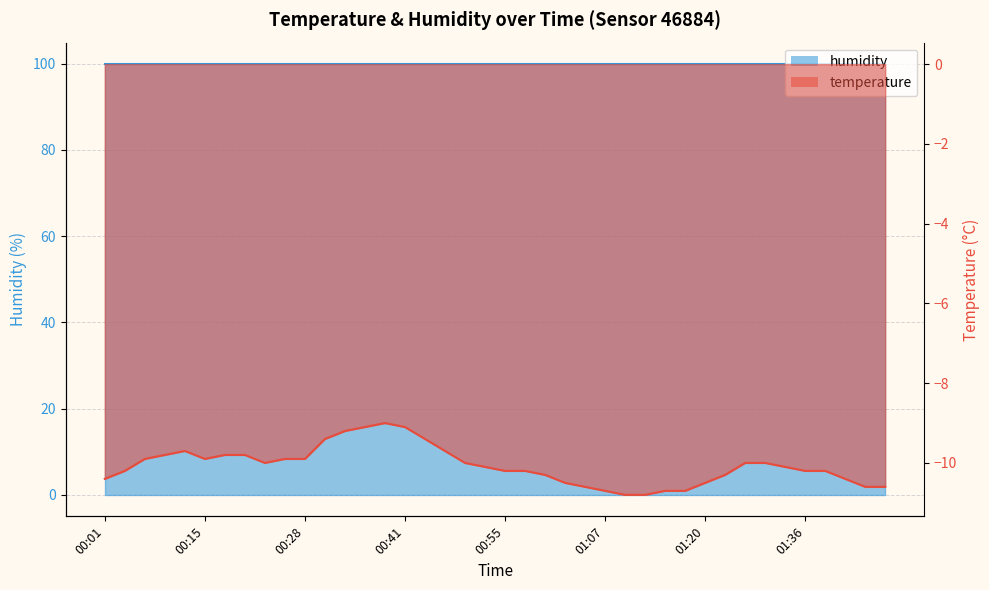

List the labels in order of value, largest first.

00:38, 00:35, 00:41, 00:33, 00:30, 00:44, 00:12, 00:46, 00:09, 00:17, 00:20, 00:06, 00:15, 00:25, 00:28, 00:23, 00:49, 01:26, 01:31, 00:52, 01:34, 00:04, 00:55, 00:57, 01:36, 01:39, 01:00, 01:23, 00:01, 01:41, 01:02, 01:20, 01:05, 01:44, 01:47, 01:07, 01:15, 01:18, 01:10, 01:13